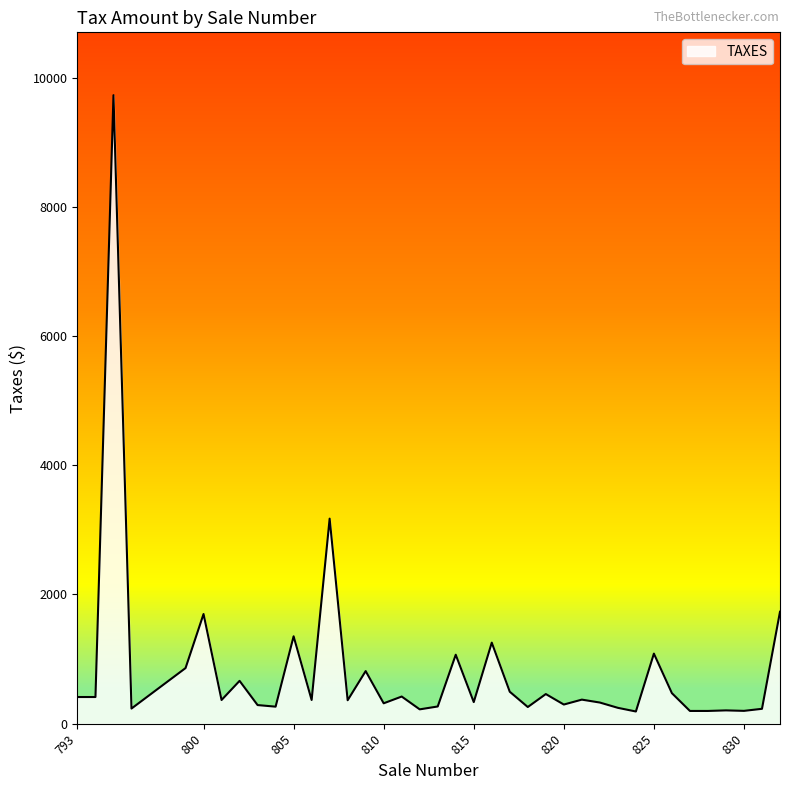

What is the greatest value displayed?

9729.6